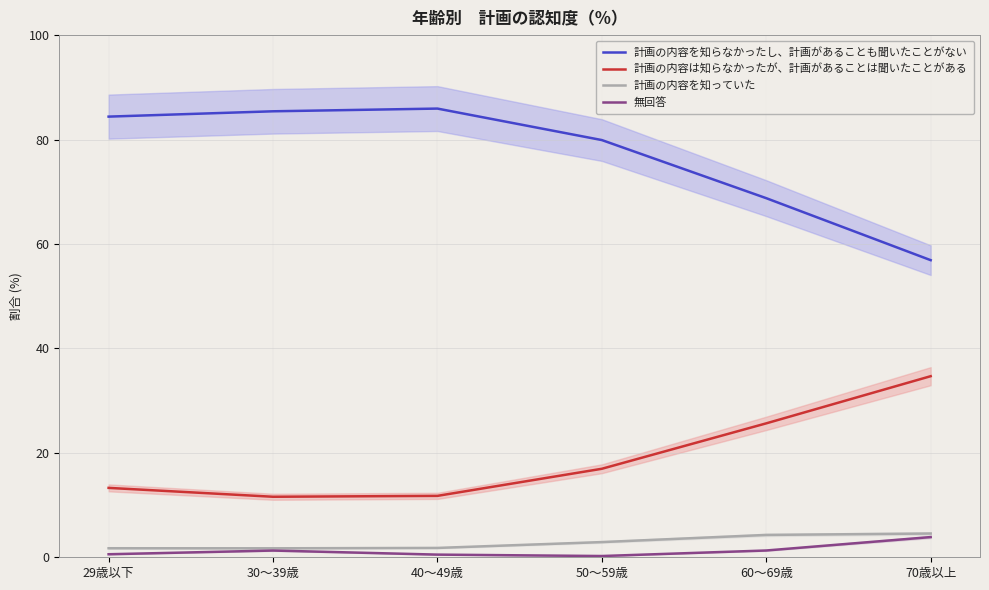

Where is the first local maximum for 無回答?

30～39歳